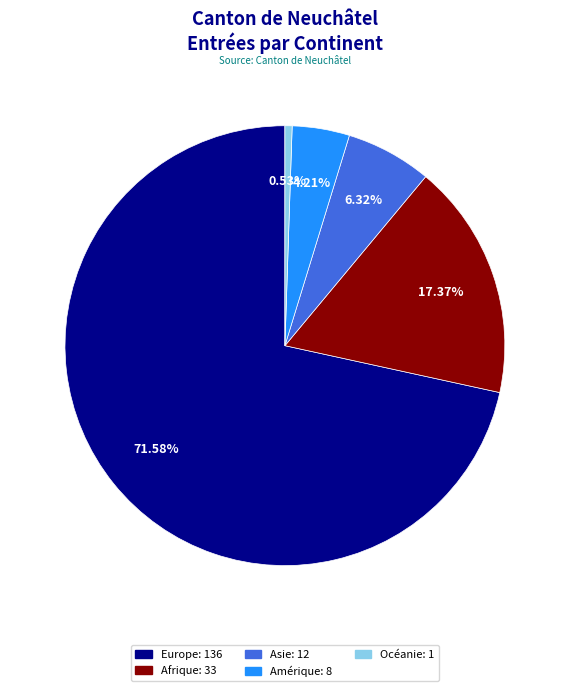

What is the largest slice in the pie chart?

Europe